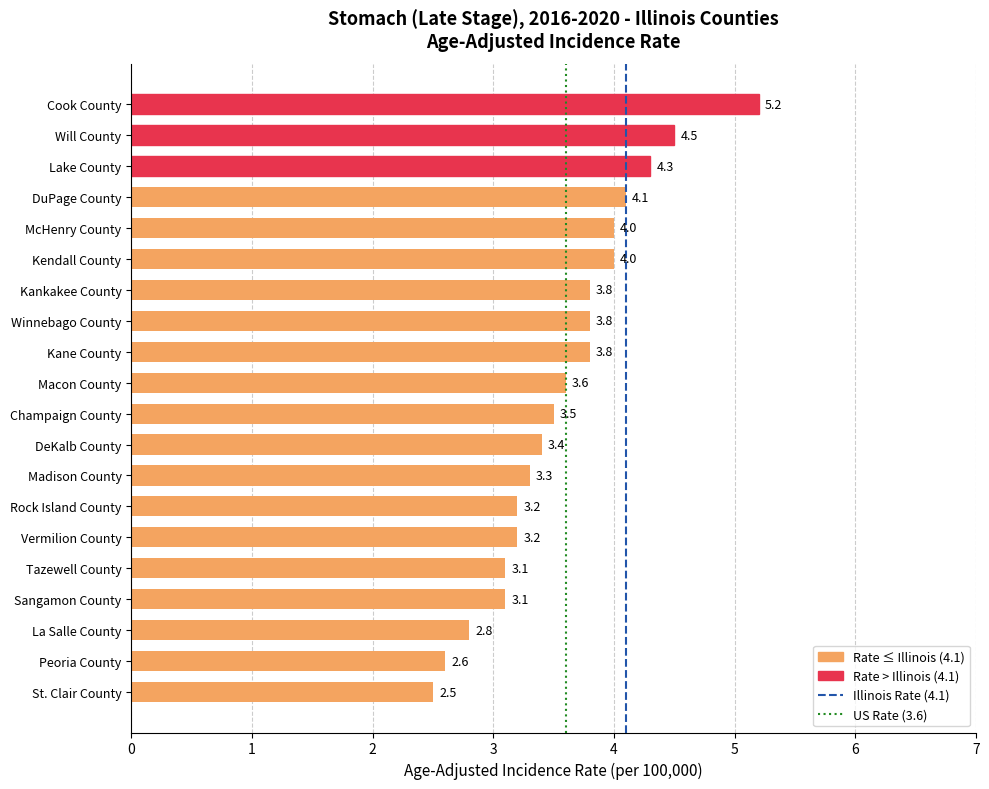

Is it true that the value at Champaign County is 3.5?

True